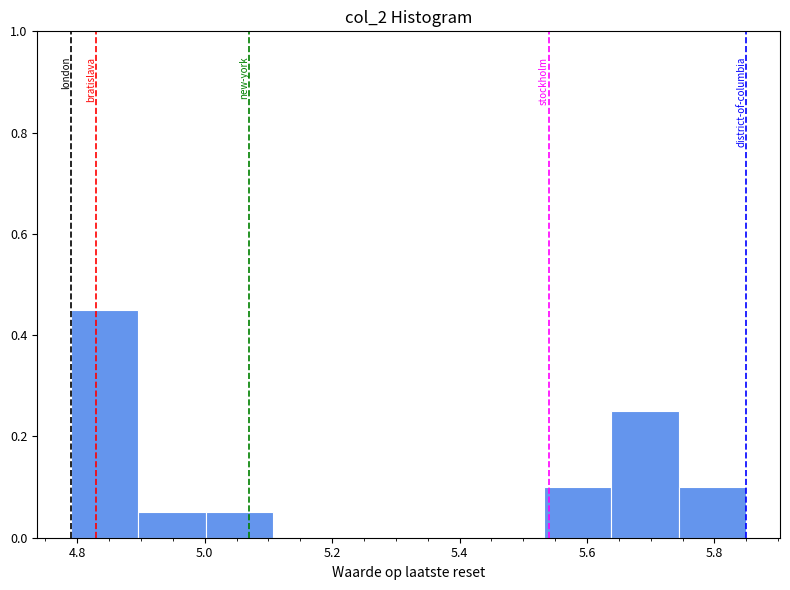

How tall is the bar that spans 5.744 to 5.850 on the x-axis? Neither the bar edges nor the heights are printed on the chart, so give them approximately, as read against the axes.

0.10